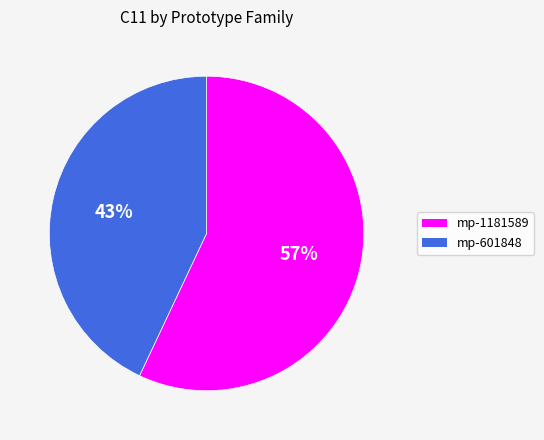

Which has a higher value, mp-601848 or mp-1181589?

mp-1181589